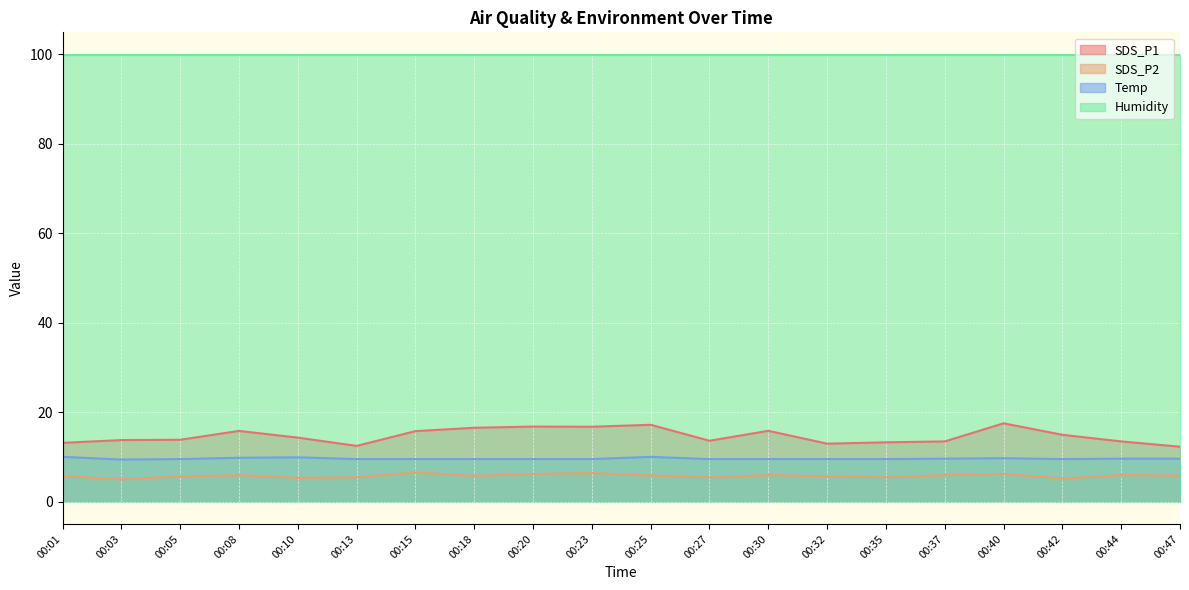

What is the greatest value displayed?

99.9